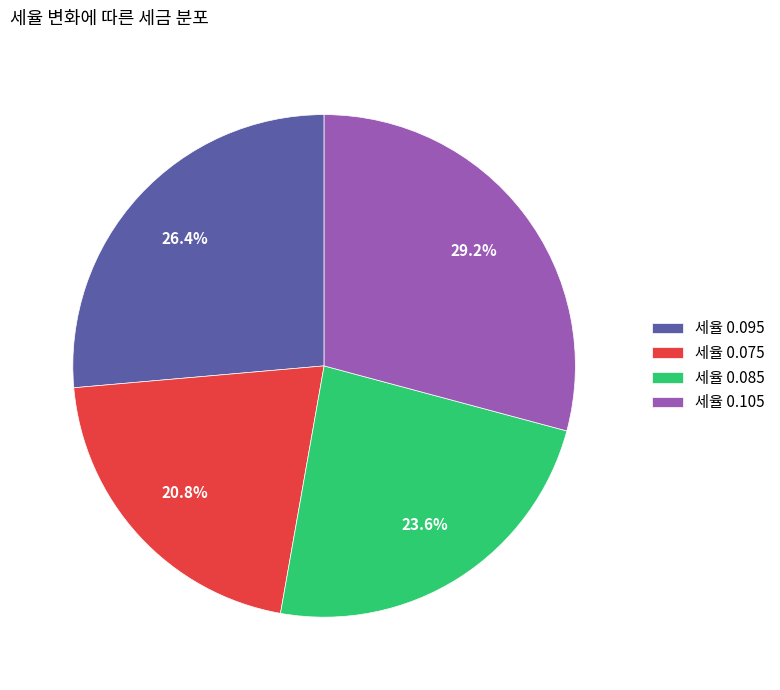

Does 세율 0.095 represent more than half of the total?

No